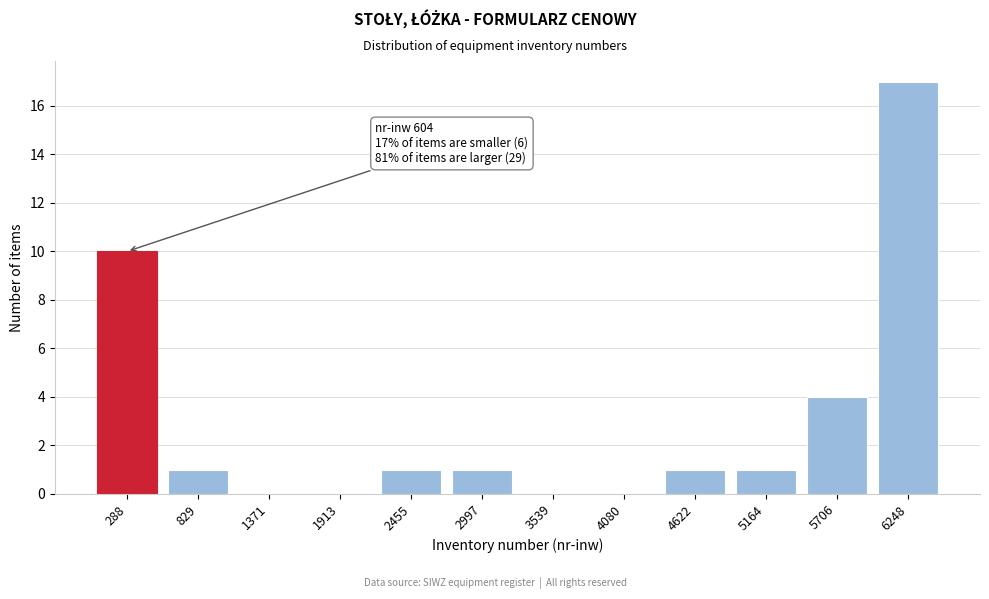

Reading left to right, what are all the values shown in this chart?

288=10	829=1	1371=0	1913=0	2455=1	2997=1	3539=0	4080=0	4622=1	5164=1	5706=4	6248=17